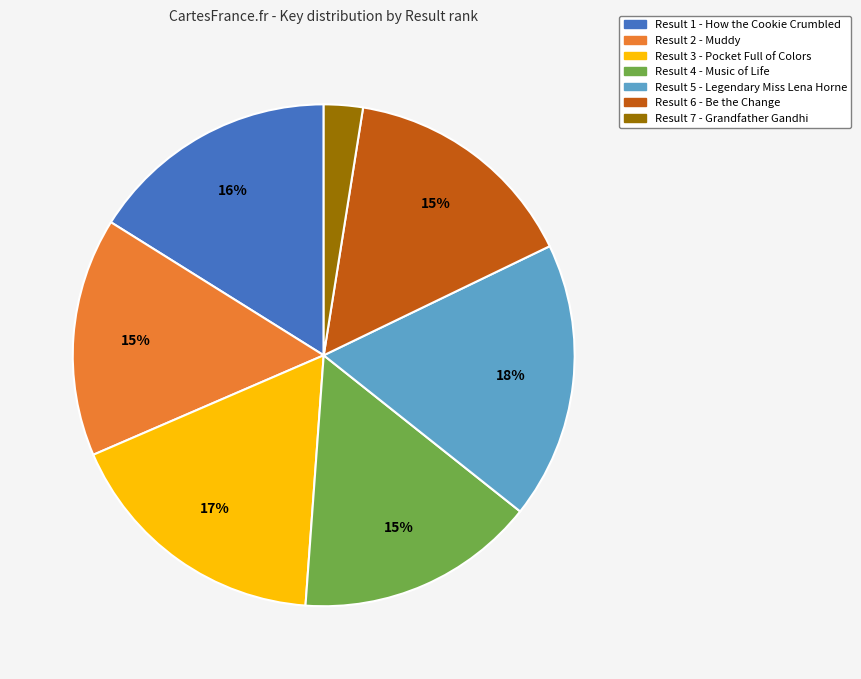

To the nearest percent, what is the average slice percentage?

14%